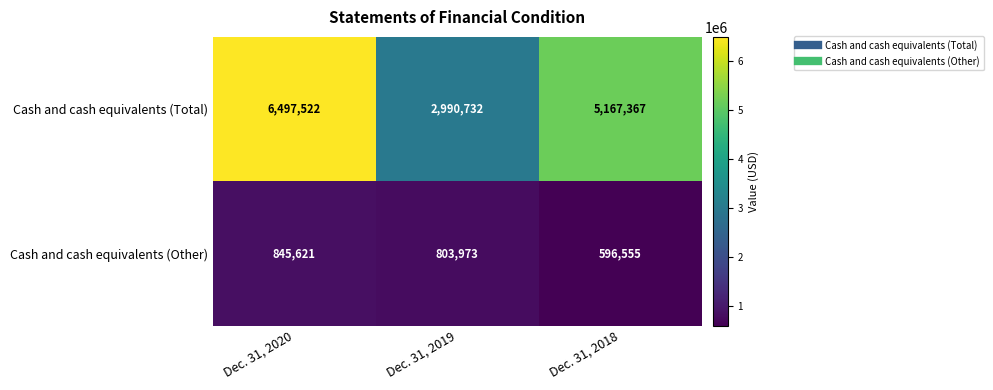

Between Dec. 31, 2020 and Dec. 31, 2019, which series saw the biggest shift?

Cash and cash equivalents (Total)